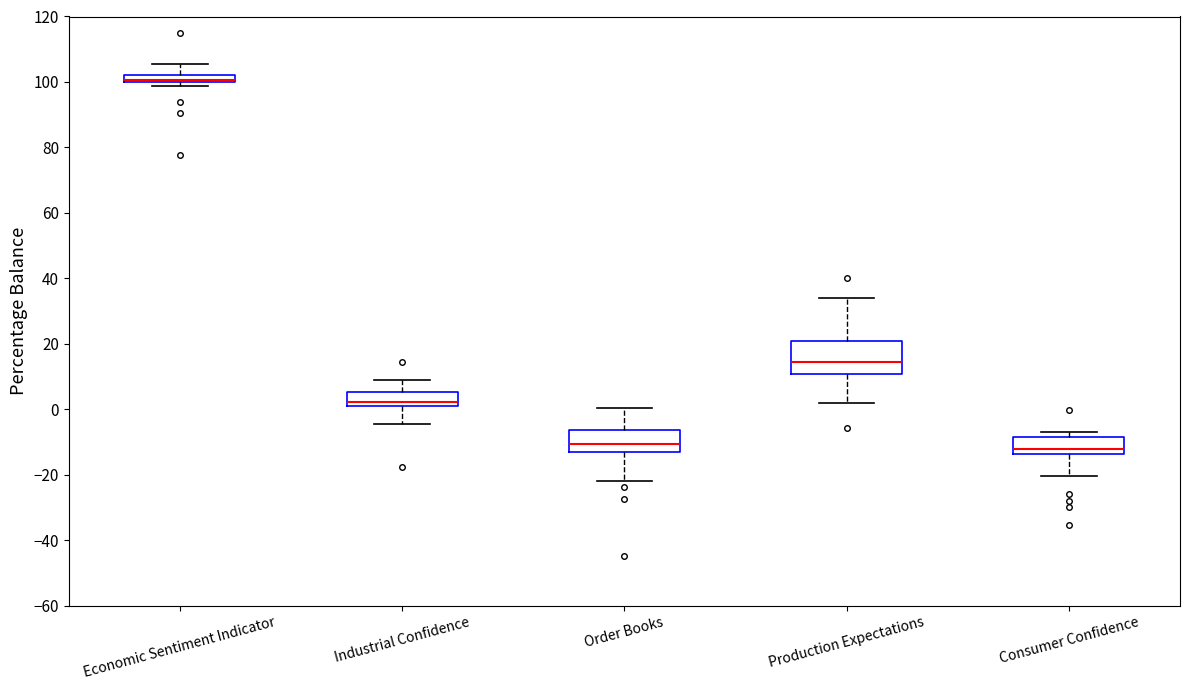

Where is the lower edge of the box for Economic Sentiment Indicator on the y-axis? The values are not printed on the chart, so give them approximately, as read against the axis.

100